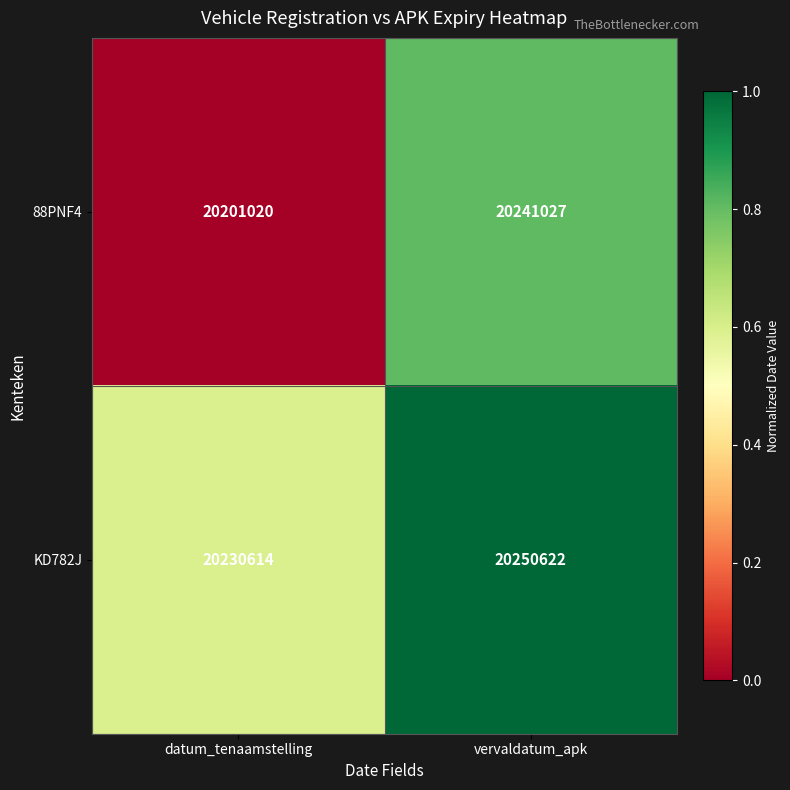

The 88PNF4 series shows 20241027 at vervaldatum_apk. True or false?

True